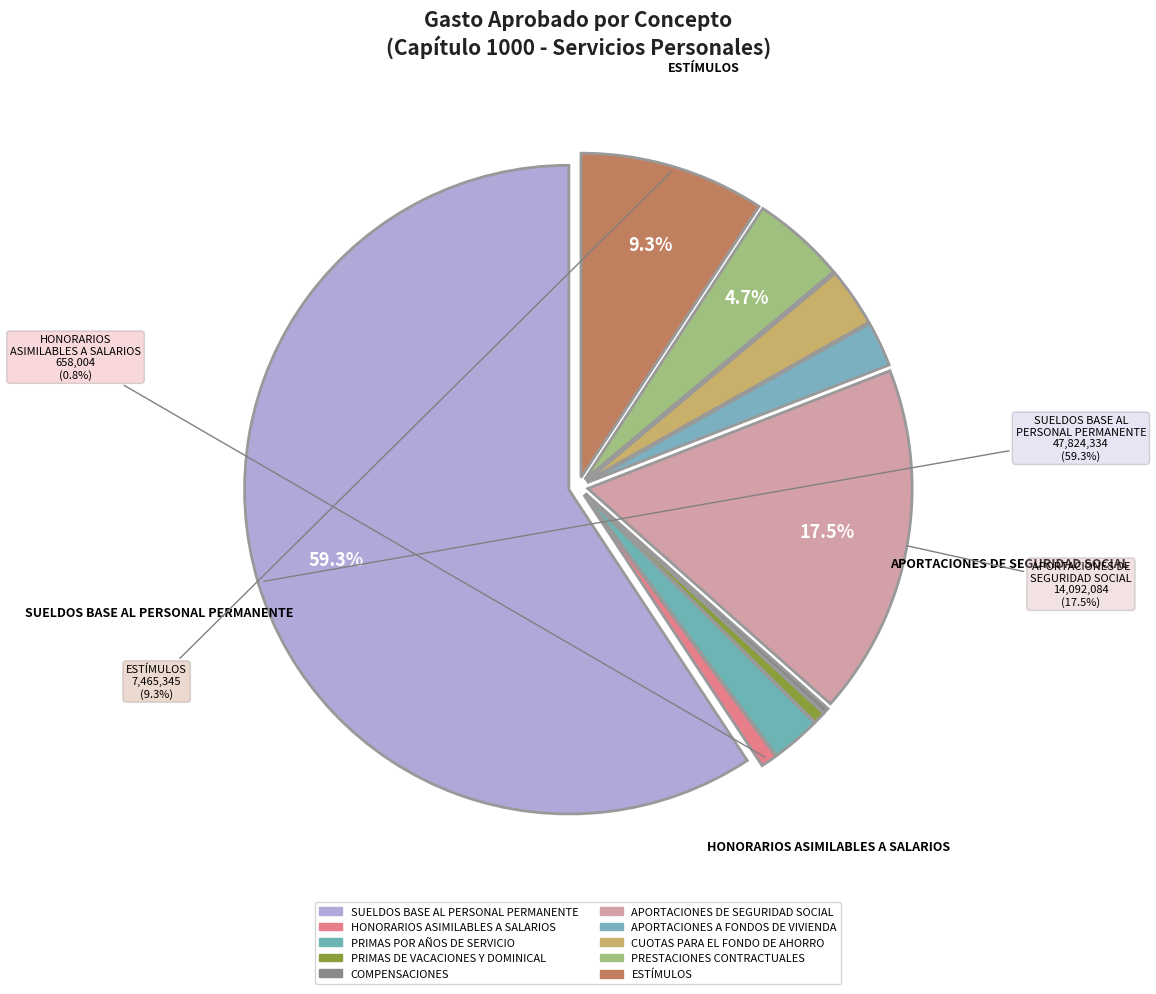

To the nearest percent, what is the combined percentage of PRIMAS POR AÑOS DE SERVICIO and COMPENSACIONES?

3%